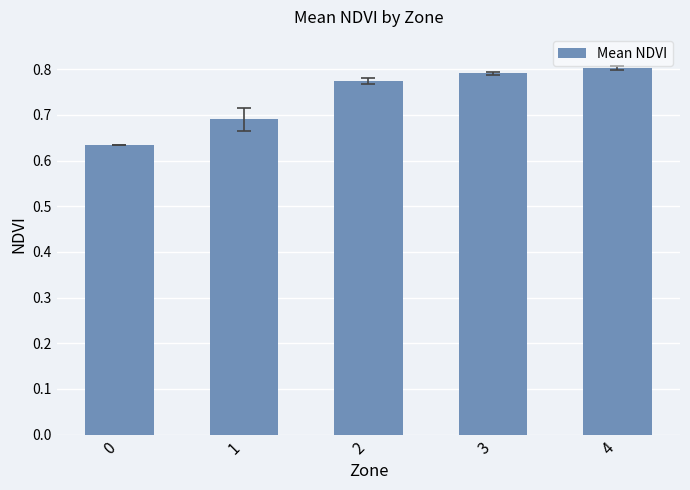

List the labels in order of value, largest first.

4, 3, 2, 1, 0